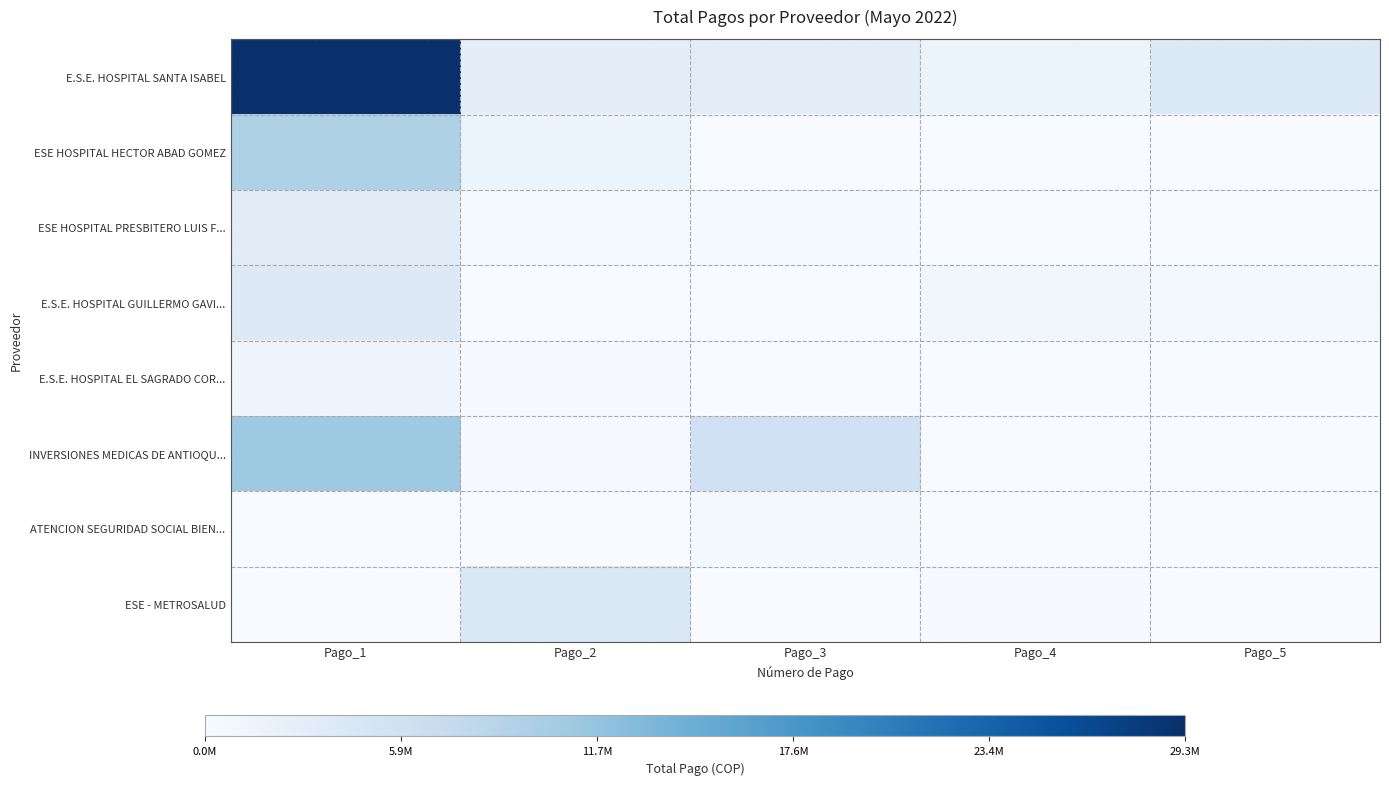

At Pago_5, list the series in order from smallest to largest.

ESE HOSPITAL HECTOR ABAD GOMEZ, ESE HOSPITAL PRESBITERO LUIS F..., E.S.E. HOSPITAL EL SAGRADO COR..., INVERSIONES MEDICAS DE ANTIOQU..., ESE - METROSALUD, ATENCION SEGURIDAD SOCIAL BIEN..., E.S.E. HOSPITAL GUILLERMO GAVI..., E.S.E. HOSPITAL SANTA ISABEL